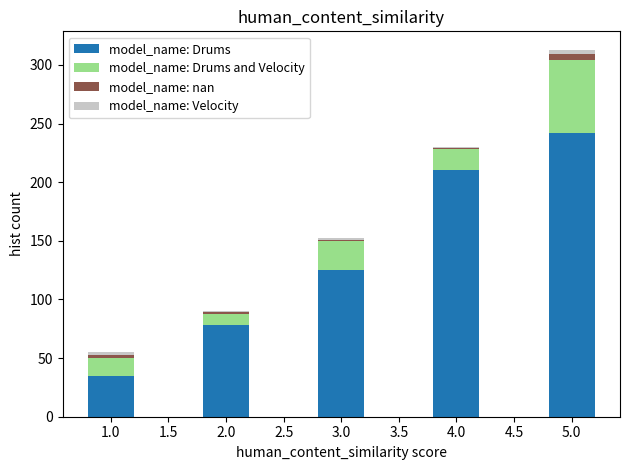

Reading left to right, what are the values for model_name: Drums?

35	78	125	210	242